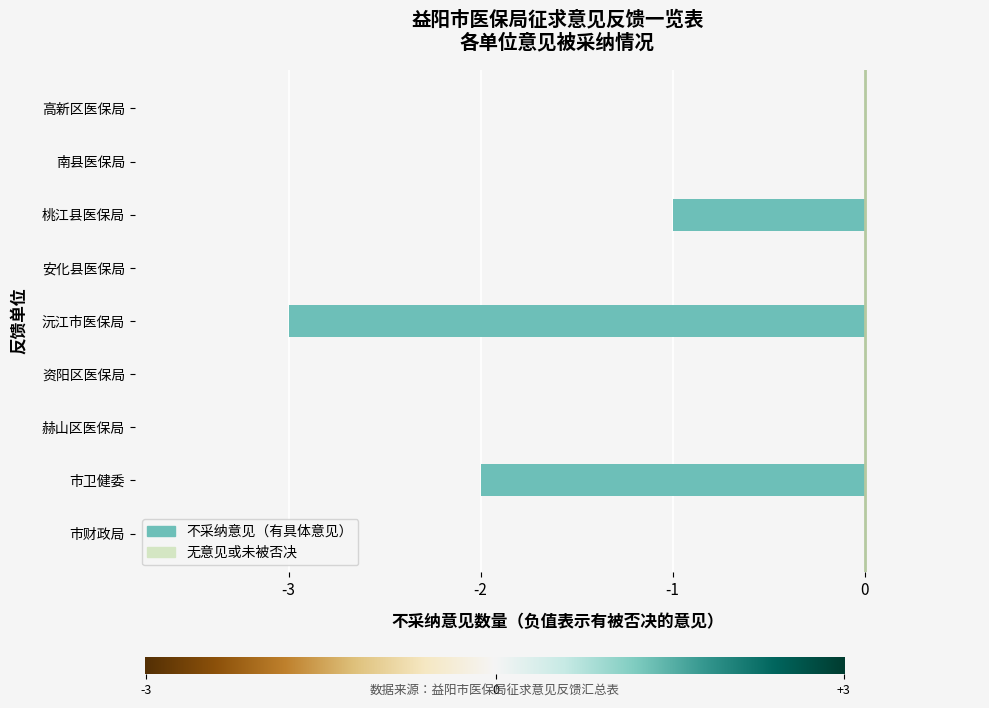

Which has a higher value, 桃江县医保局 or 南县医保局?

南县医保局